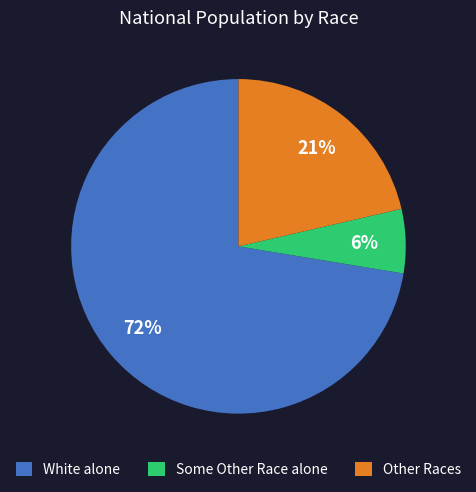

To the nearest percent, what portion does Other Races represent?

21%